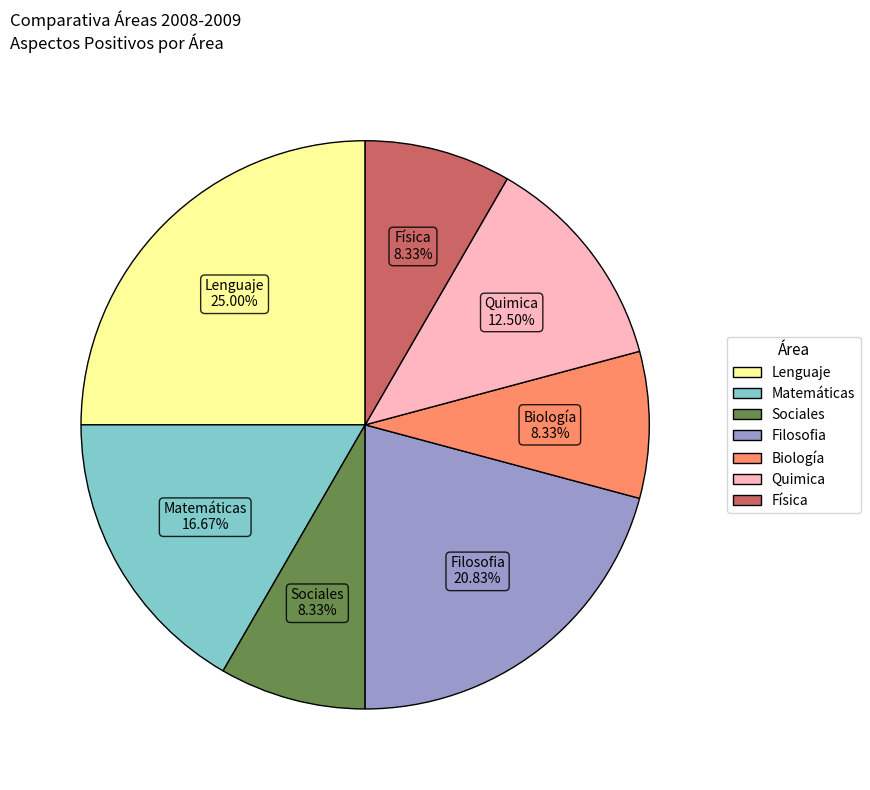

Which has a higher value, Lenguaje or Biología?

Lenguaje